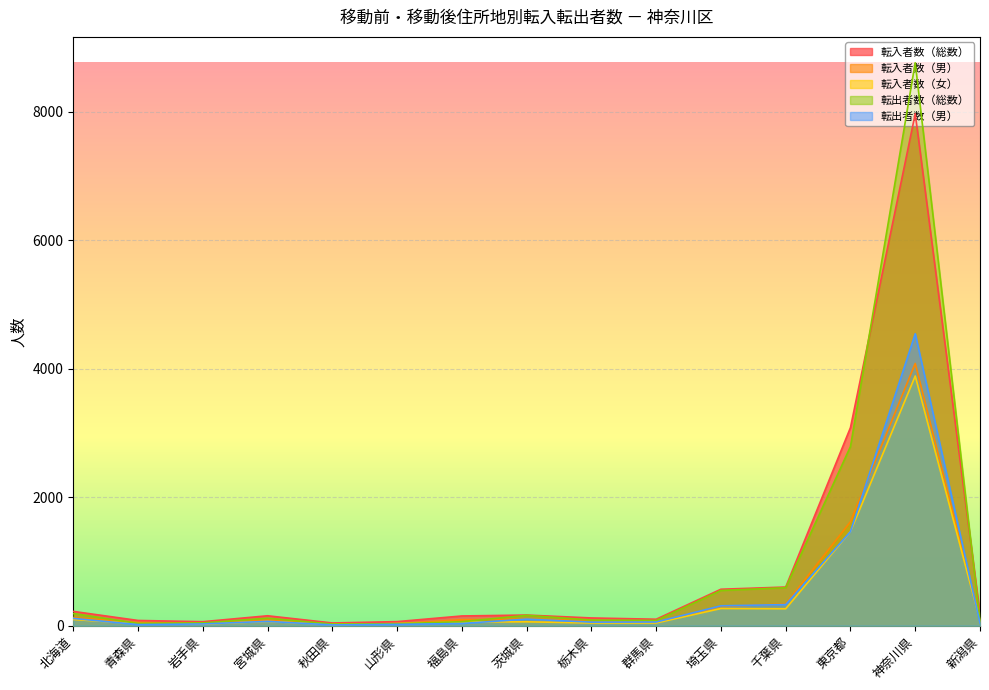

What is the difference between the 転入者数（女） values at 茨城県 and 宮城県?

6